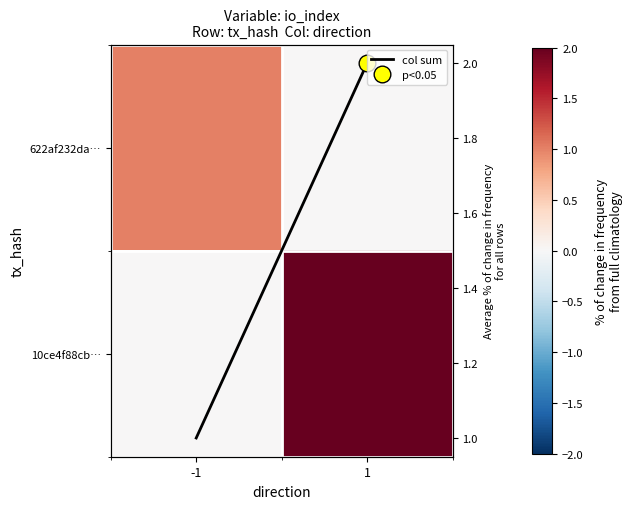

Count the 622af232da… values in the range 0 to 1.

2